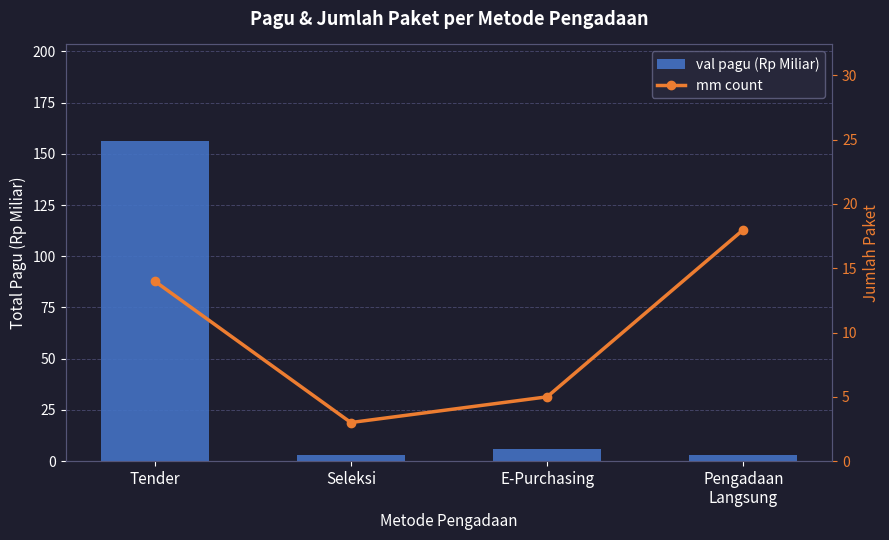

What is the sum of the val pagu (Rp Miliar) values at Seleksi and Tender?

159.5